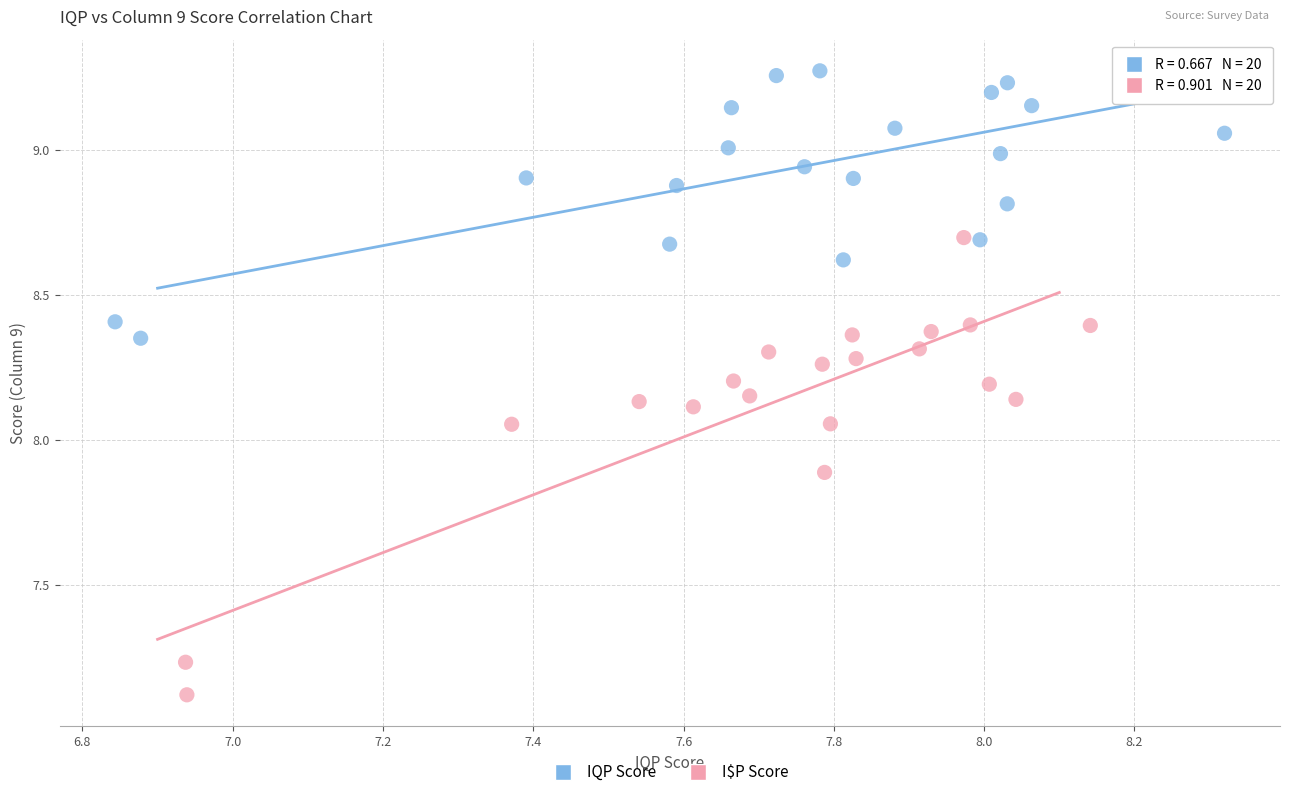

What are all the series names shown in the legend?

IQP Score, I$P Score